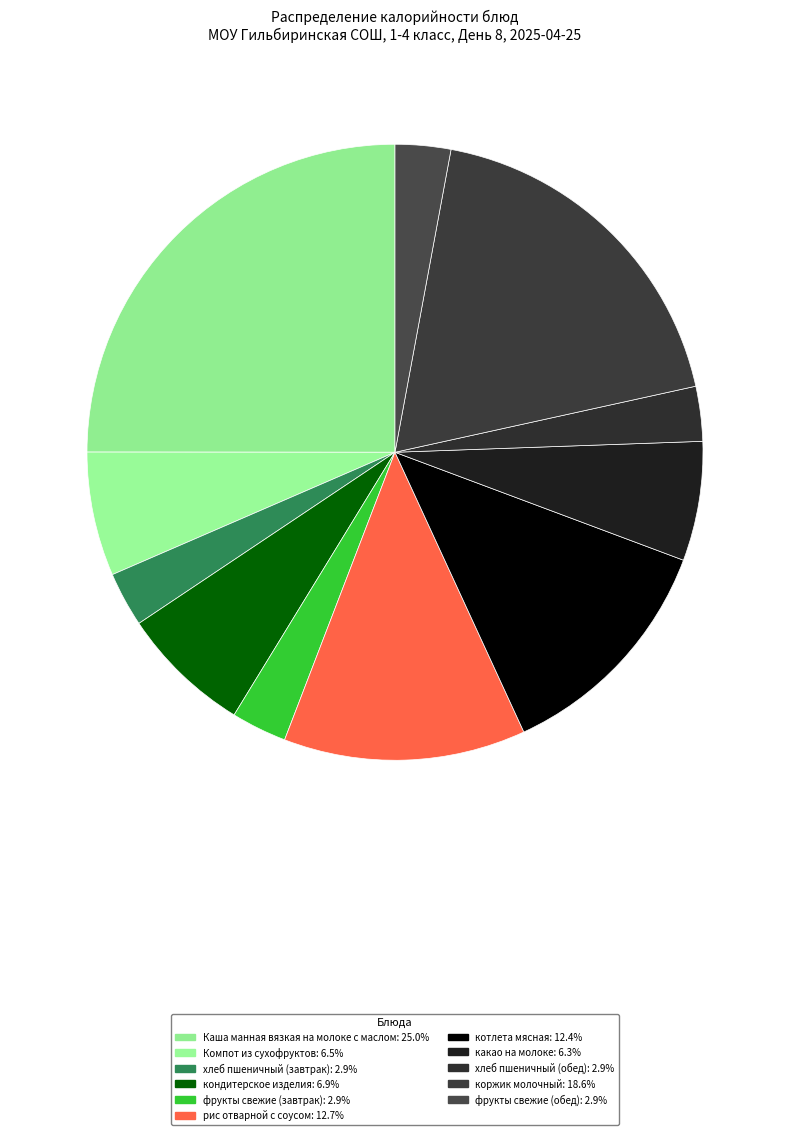

Is there any slice that represents more than half of the pie?

No